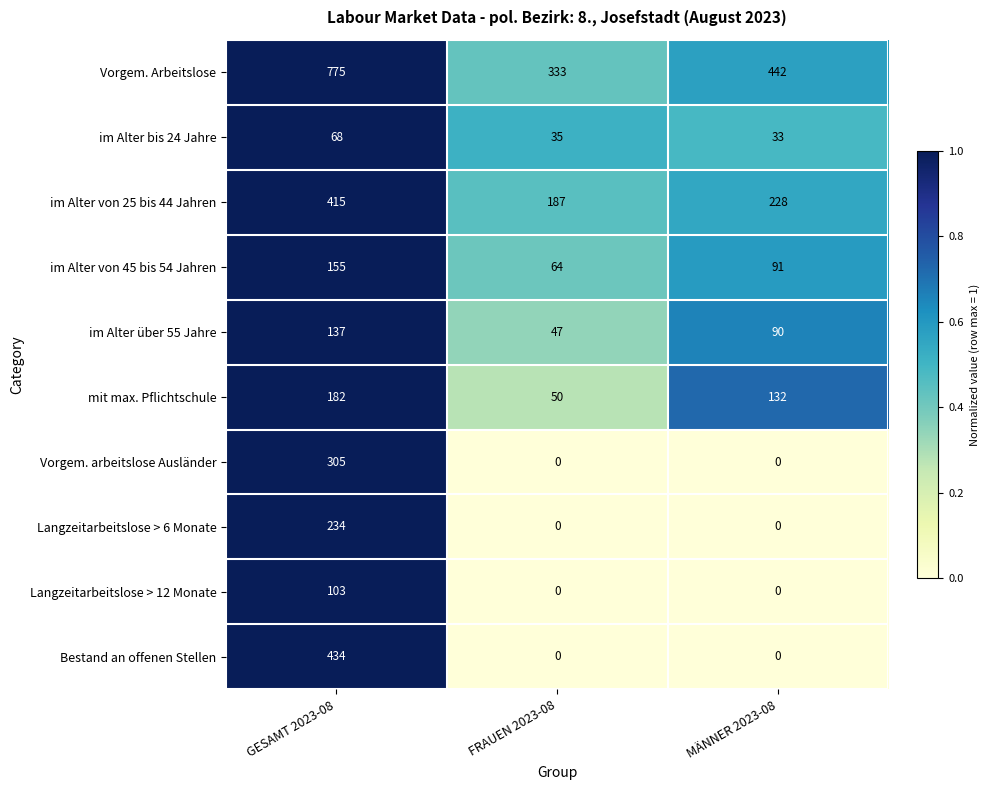

Rank the categories by im Alter über 55 Jahre value from lowest to highest.

FRAUEN 2023-08, MÄNNER 2023-08, GESAMT 2023-08